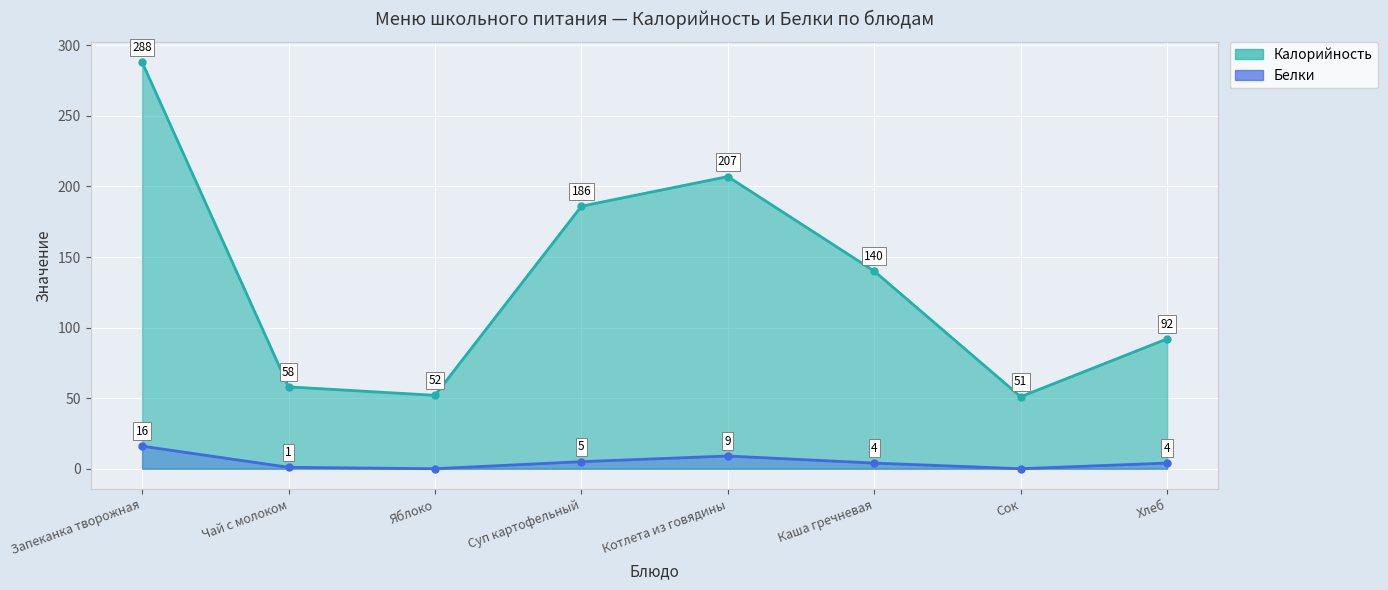

True or false: Белки and Калорийность intersect in this chart.

False